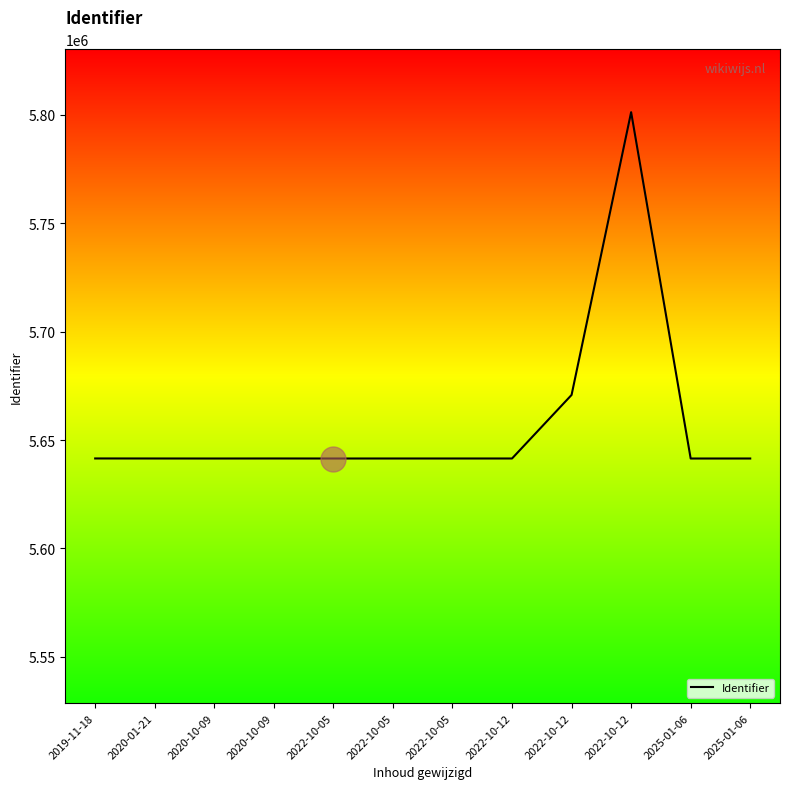

Rank the categories by value from lowest to highest.

2025-01-06, 2020-10-09, 2022-10-05, 2025-01-06, 2022-10-05, 2022-10-05, 2022-10-12, 2020-01-21, 2020-10-09, 2019-11-18, 2022-10-12, 2022-10-12